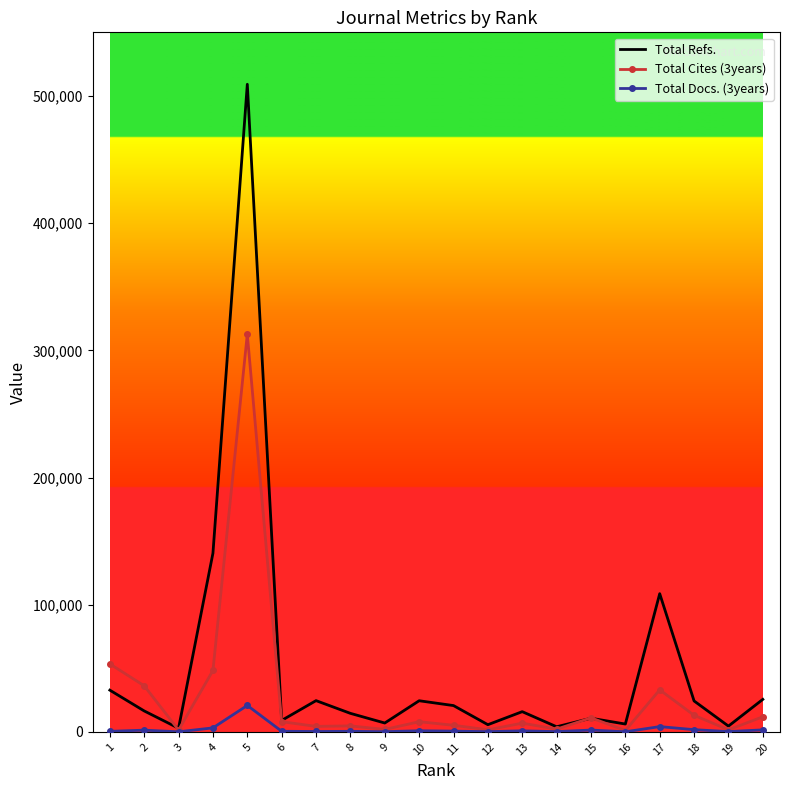

Which series has the largest total across all categories?

Total Refs.